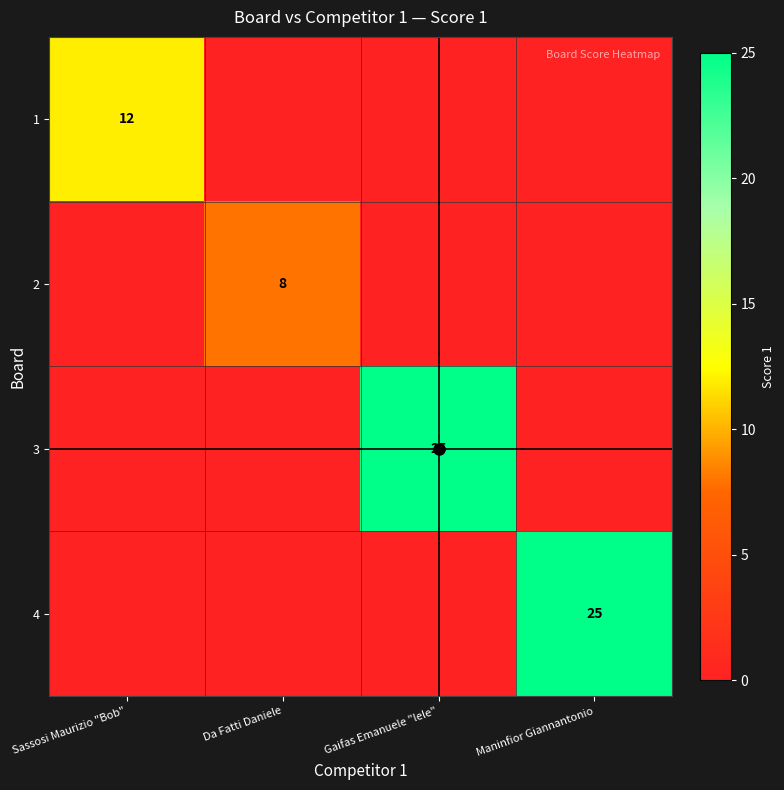

Is it true that 2 equals 4 at Maninfior Giannantonio?

False